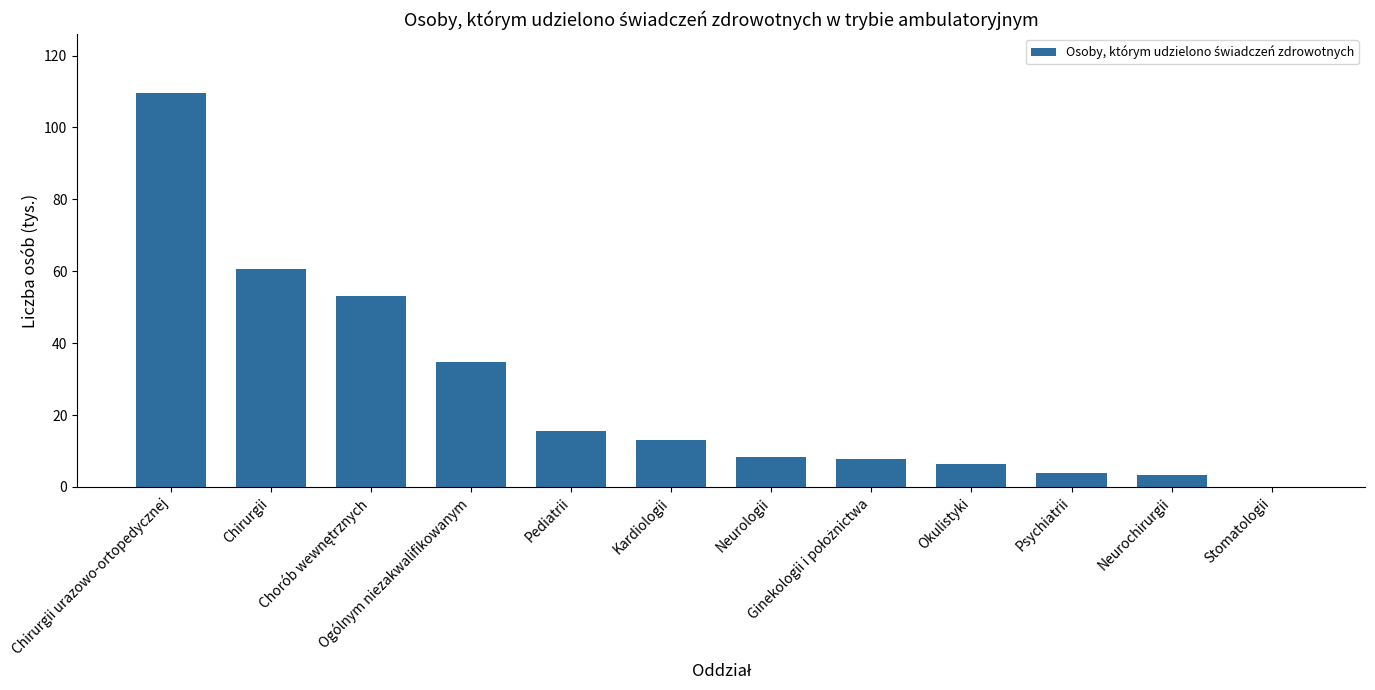

What is the sum of all values?

316.4